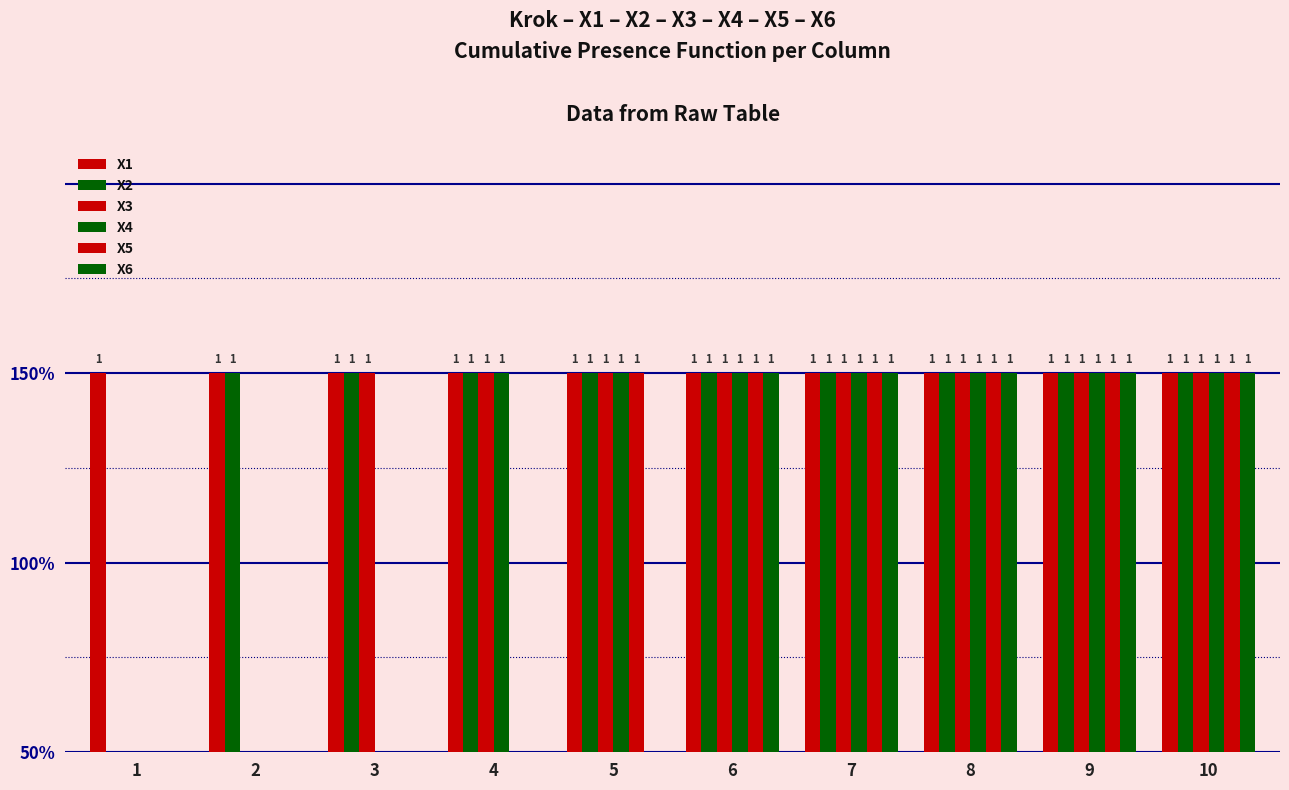

At how many categories does at least one series exceed 0?

10